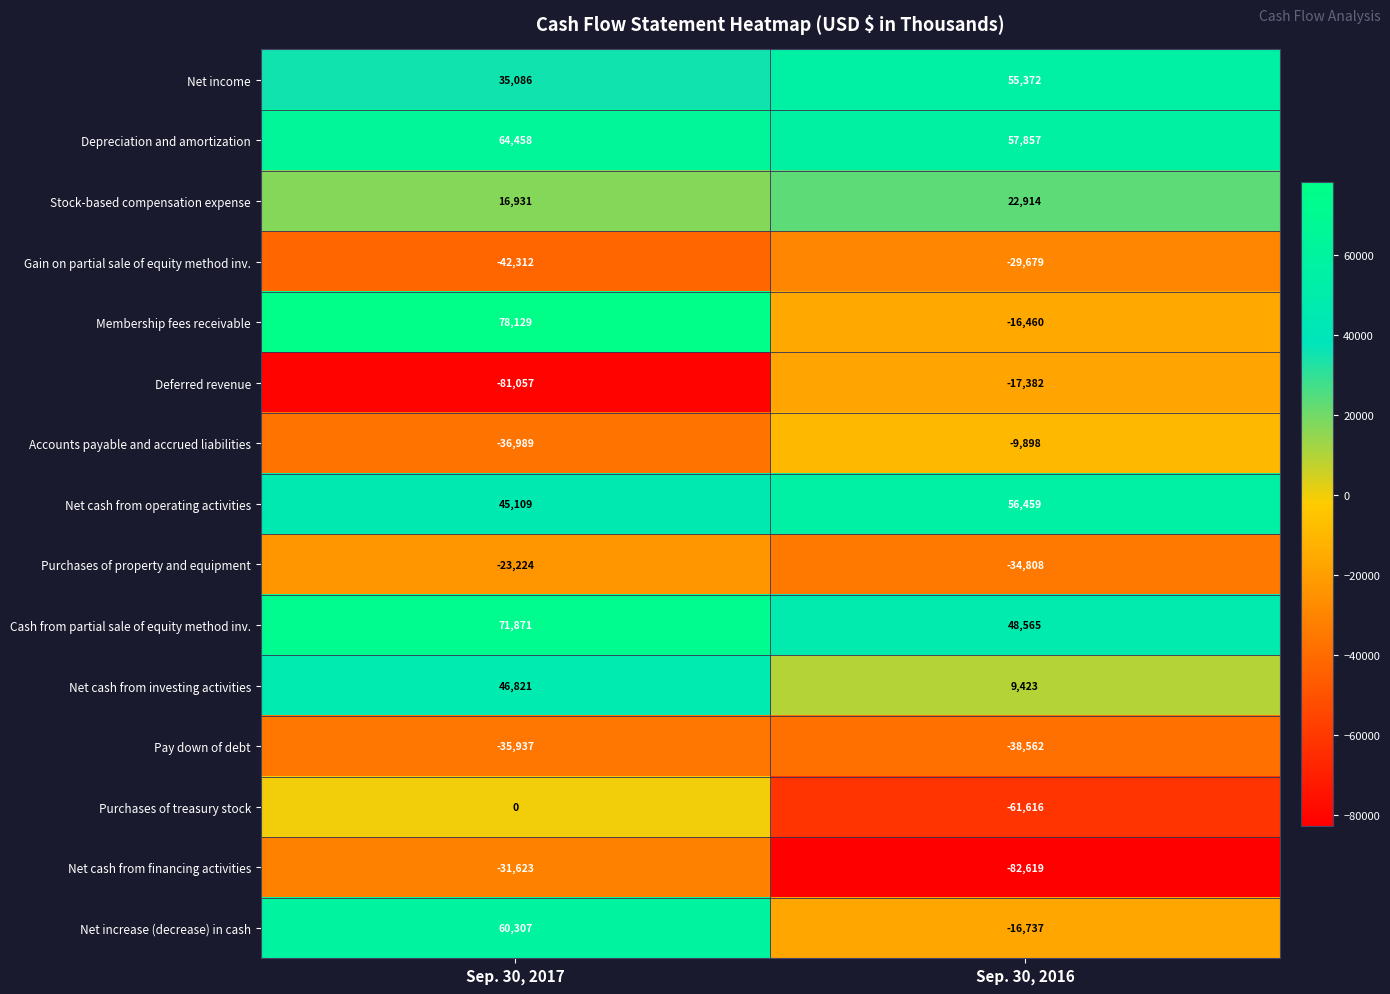

Rank the series at Sep. 30, 2016 from highest to lowest value.

Depreciation and amortization, Net cash from operating activities, Net income, Cash from partial sale of equity method inv., Stock-based compensation expense, Net cash from investing activities, Accounts payable and accrued liabilities, Membership fees receivable, Net increase (decrease) in cash, Deferred revenue, Gain on partial sale of equity method inv., Purchases of property and equipment, Pay down of debt, Purchases of treasury stock, Net cash from financing activities